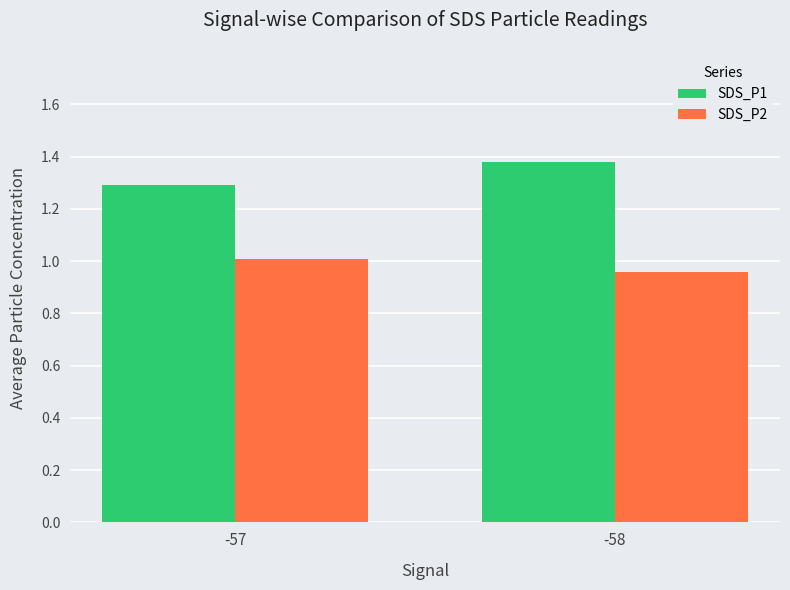

How many bars are there in total?

4